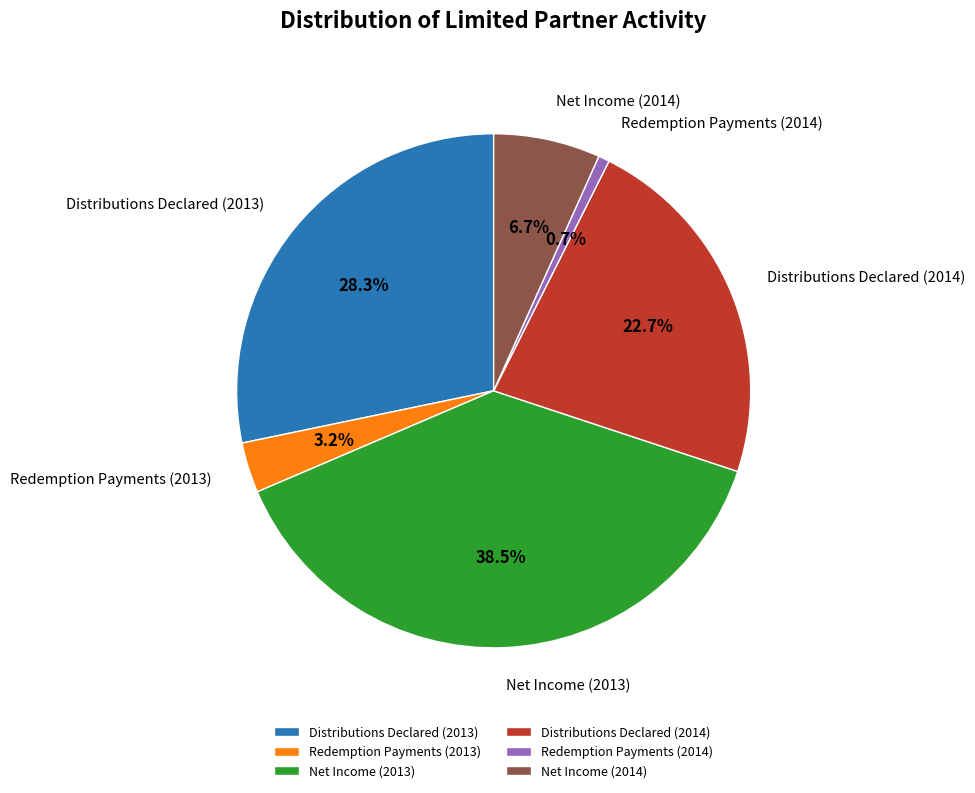

To the nearest percent, what is the combined percentage of Redemption Payments (2014) and Distributions Declared (2014)?

23%